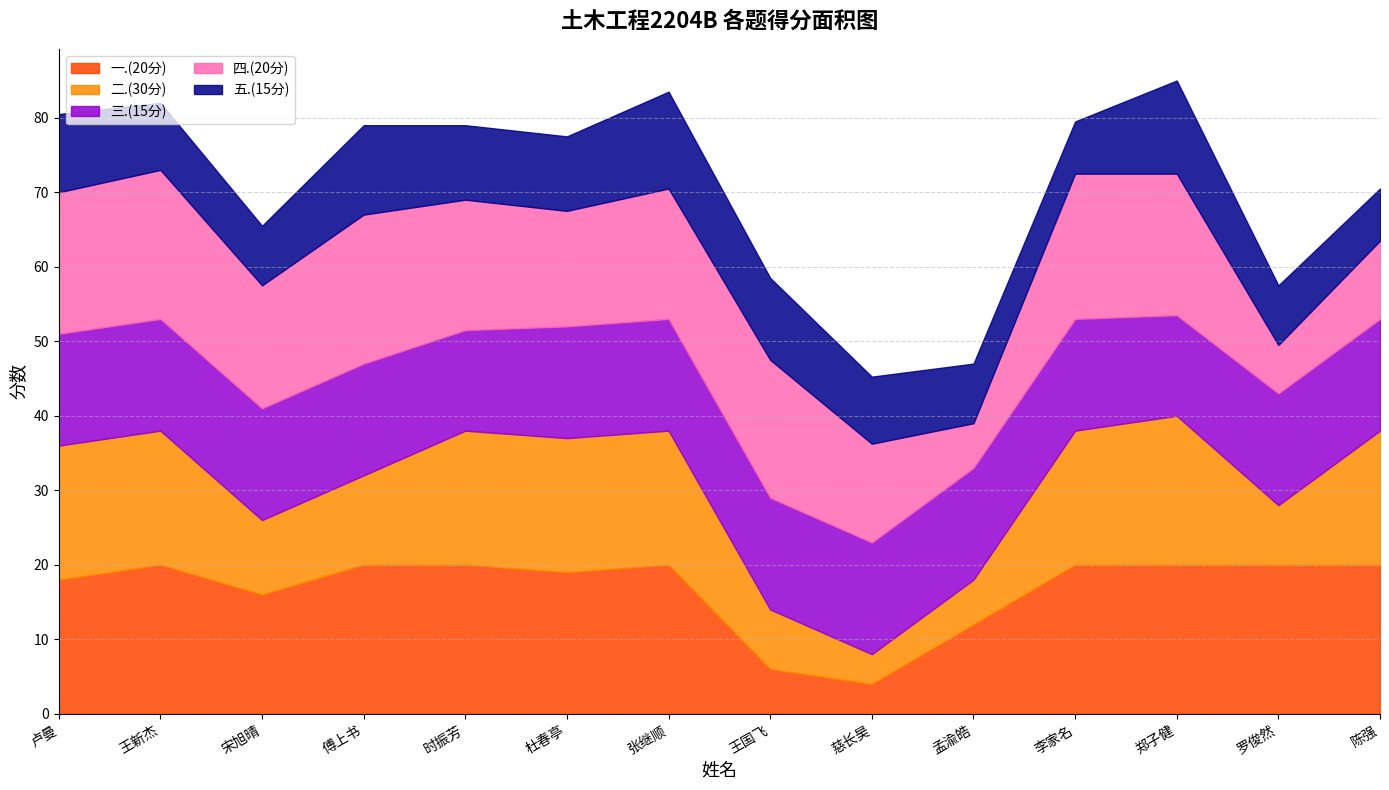

Count the number of categories in the chart.

14